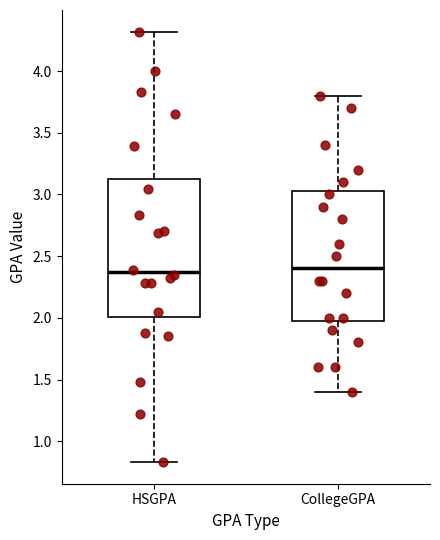

Where is the upper edge of the box for CollegeGPA on the y-axis? The values are not printed on the chart, so give them approximately, as read against the axis.

3.05